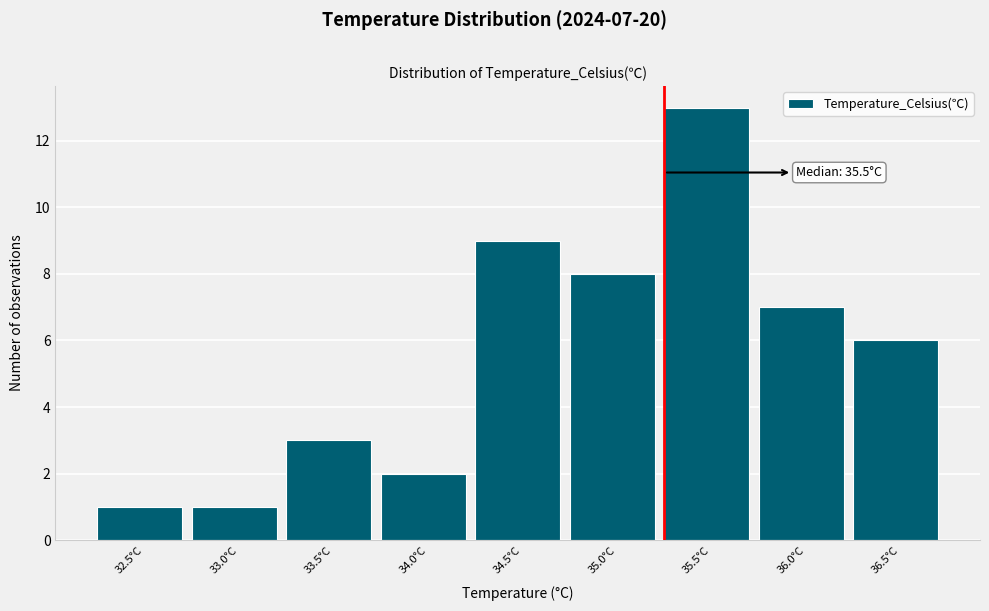

Reading left to right, extract all data points from this chart.

32.5°C=1	33.0°C=1	33.5°C=3	34.0°C=2	34.5°C=9	35.0°C=8	35.5°C=13	36.0°C=7	36.5°C=6